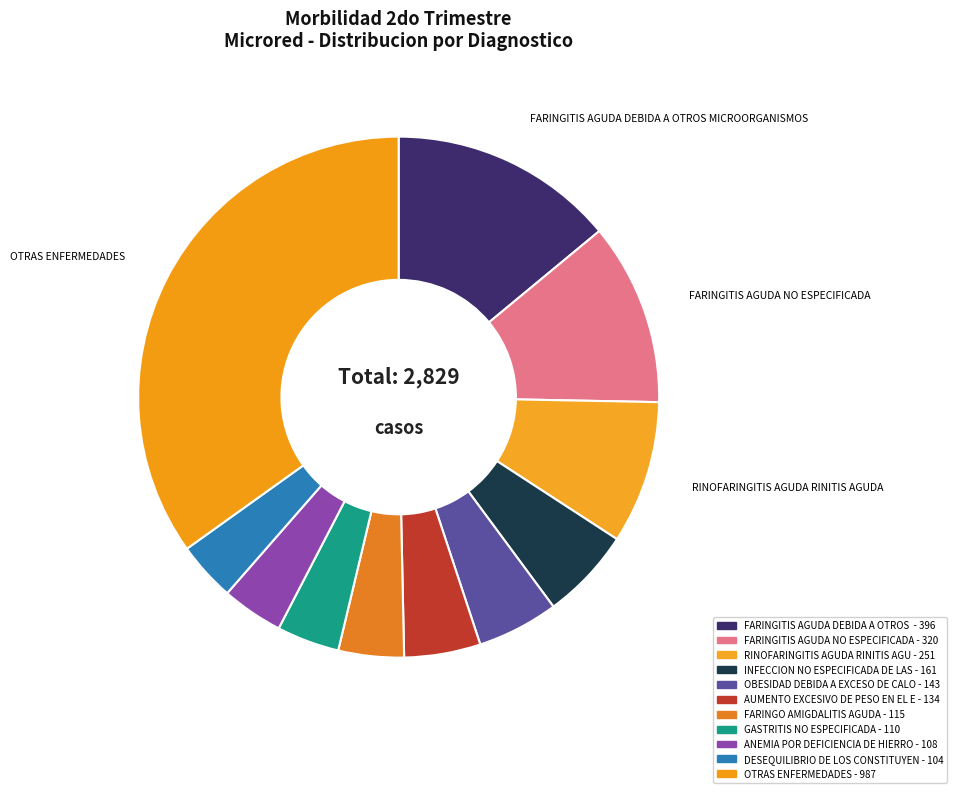

How many segments does this pie chart have?

11